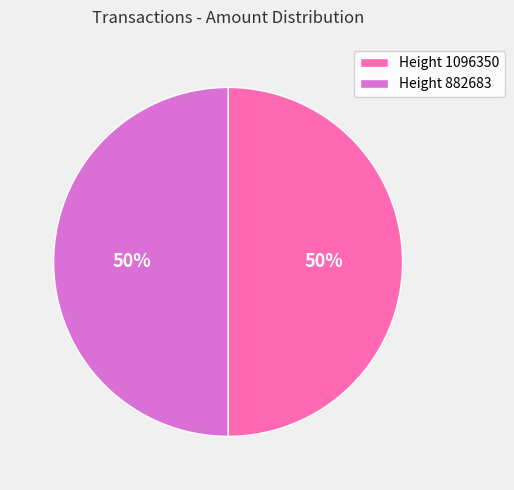

Is the sum of Height 1096350 and Height 882683 greater than half?

Yes